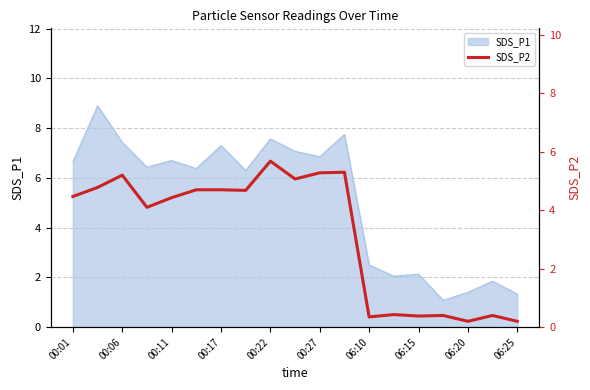

The SDS_P1 series shows 2.1 at 06:15. True or false?

True